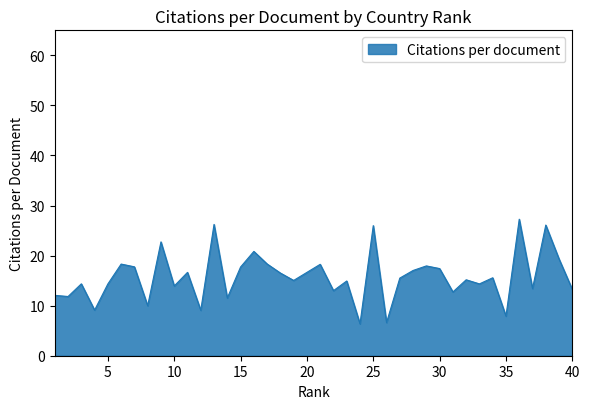

What is the smallest value displayed?

6.4